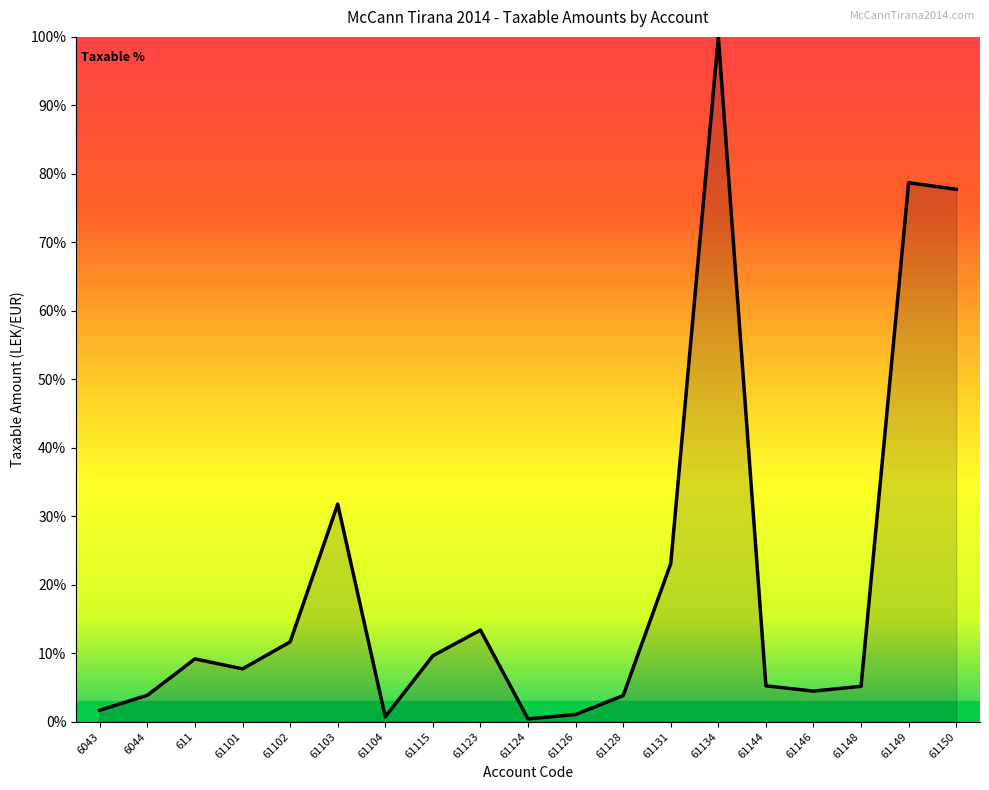

What is the smallest value displayed?

0.4